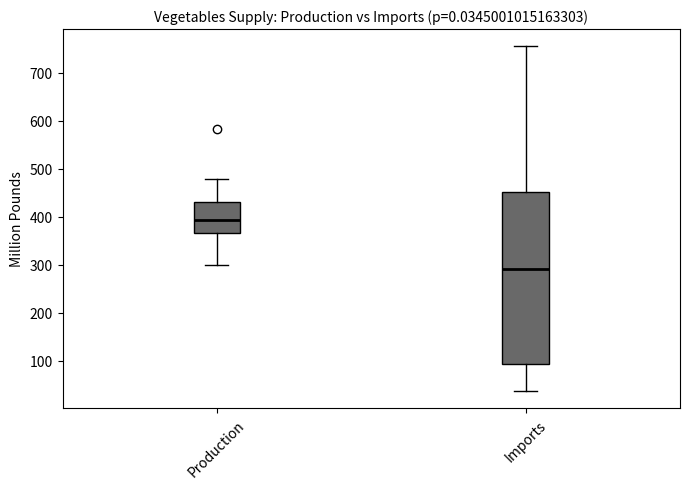

Reading left to right, transcribe this box plot: for each box, give where its median line is, the range the box spans, and where its two whiskers end, as read against the y-axis. The values are not printed on the chart, so give them approximately, as read against the axis.

Production: median 390, box 370 to 430, whiskers 300 to 480
Imports: median 290, box 90 to 450, whiskers 40 to 750